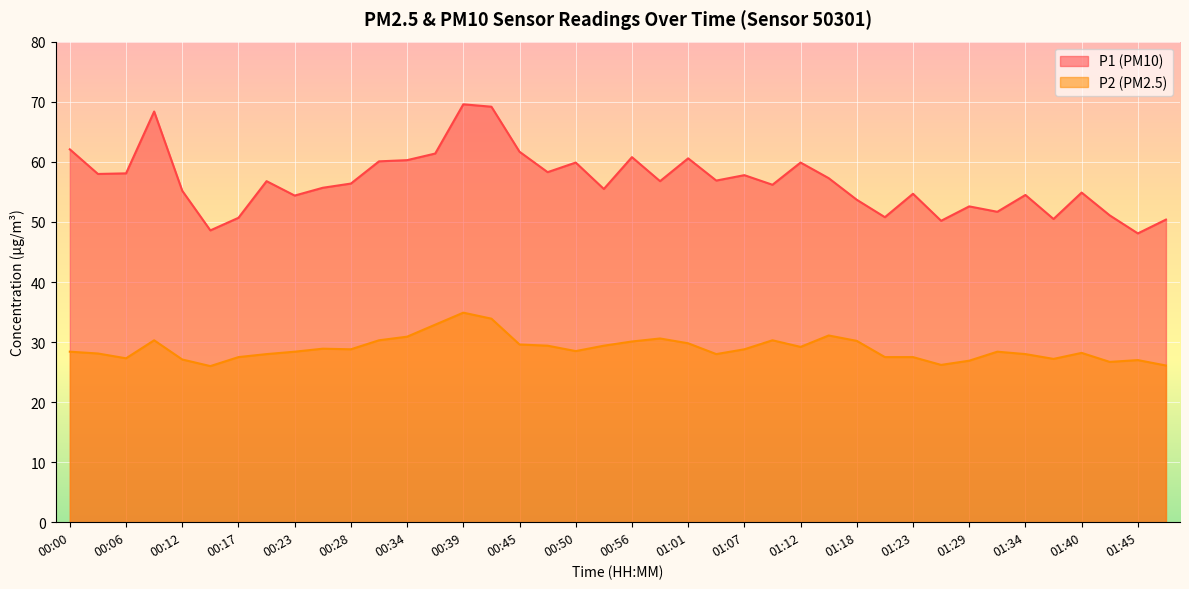

True or false: P2 and P1 intersect in this chart.

False